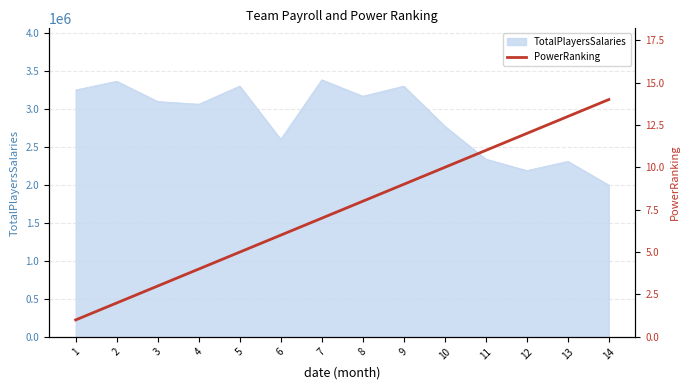

Is it true that the value at 4 is 1?

False